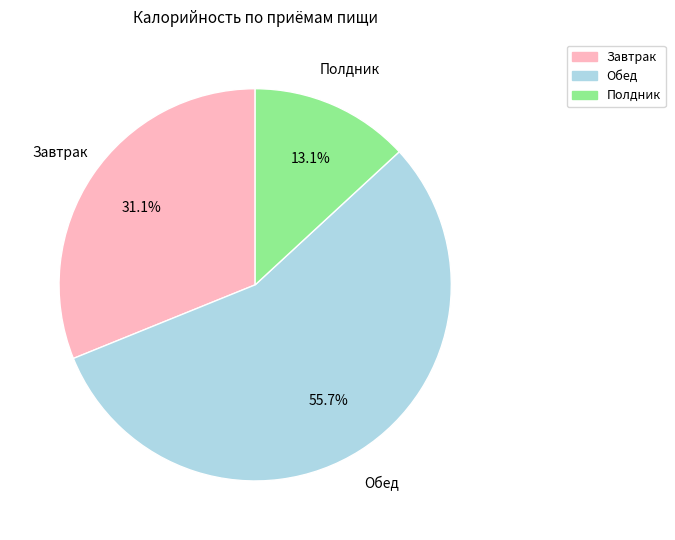

Is there a majority slice in this chart?

Yes